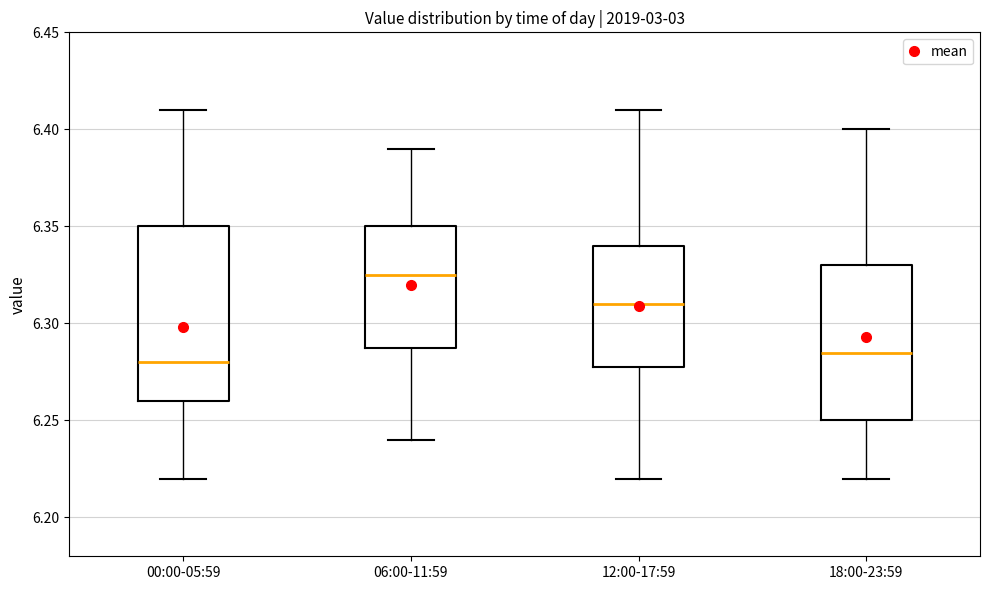

Reading left to right, transcribe this box plot: for each box, give where its median line is, the range the box spans, and where its two whiskers end, as read against the y-axis. The values are not printed on the chart, so give them approximately, as read against the axis.

00:00-05:59: median 6.280, box 6.260 to 6.350, whiskers 6.220 to 6.410
06:00-11:59: median 6.325, box 6.290 to 6.350, whiskers 6.240 to 6.390
12:00-17:59: median 6.310, box 6.280 to 6.340, whiskers 6.220 to 6.410
18:00-23:59: median 6.285, box 6.250 to 6.330, whiskers 6.220 to 6.400